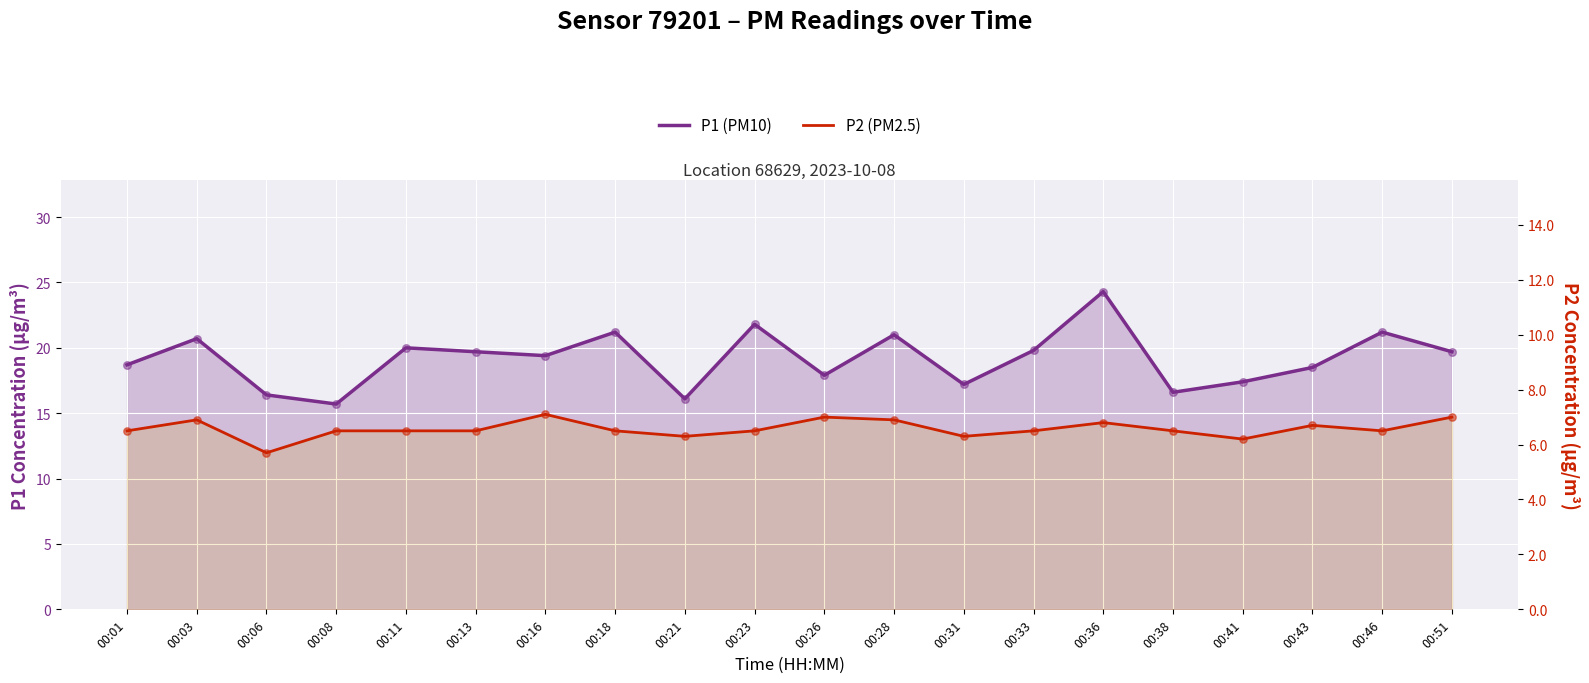

Which series reaches the minimum Y coordinate?

P2 (PM2.5)